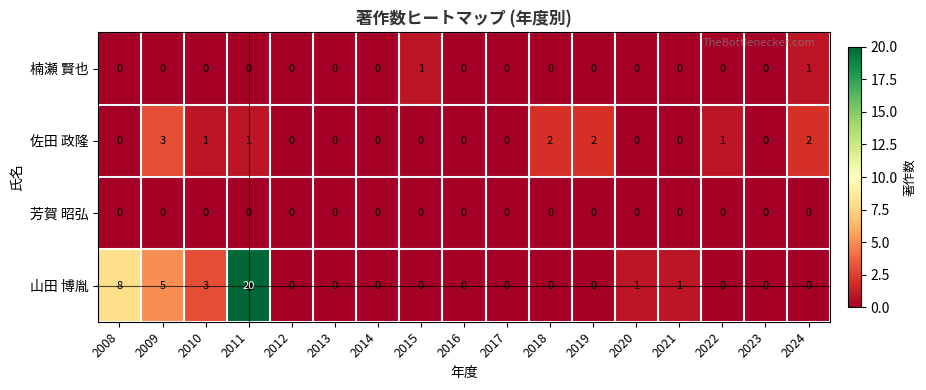

Between 2013 and 2020, which series saw the biggest shift?

山田 博胤